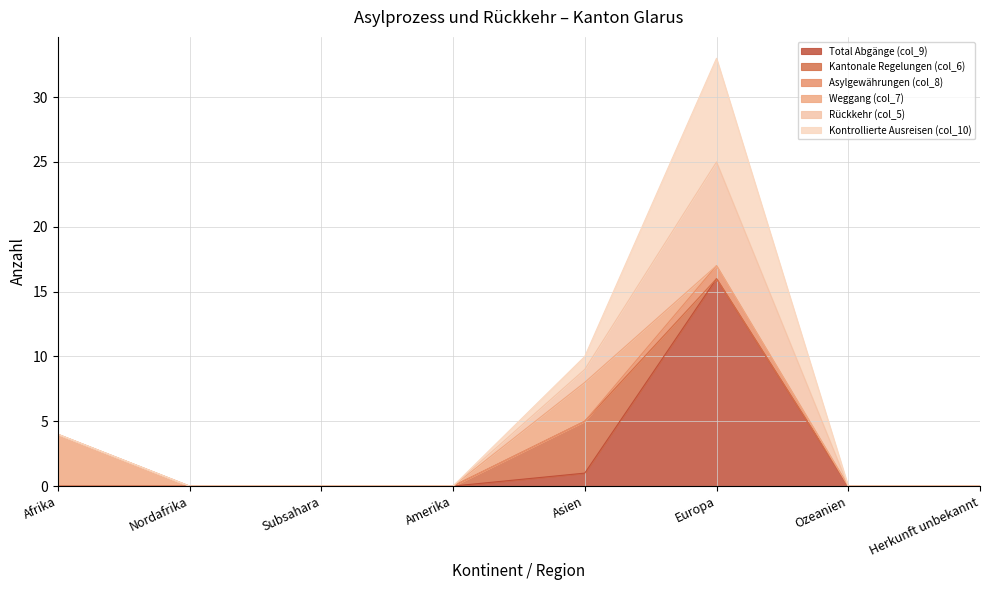

How many values in Total Abgänge (col_9) are above zero?

2